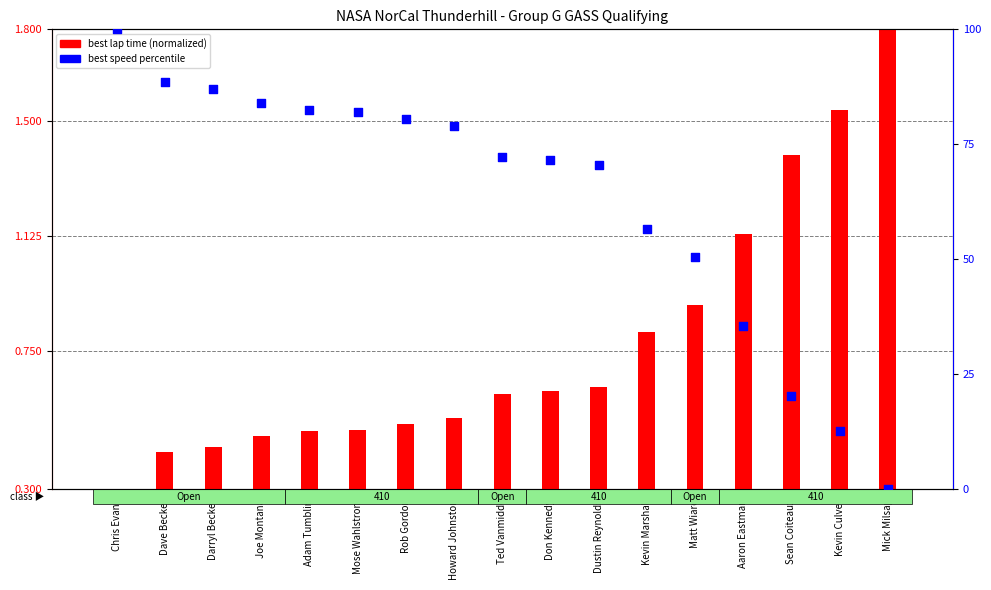

Which series has the widest spread of Y values?

best speed (percentile)